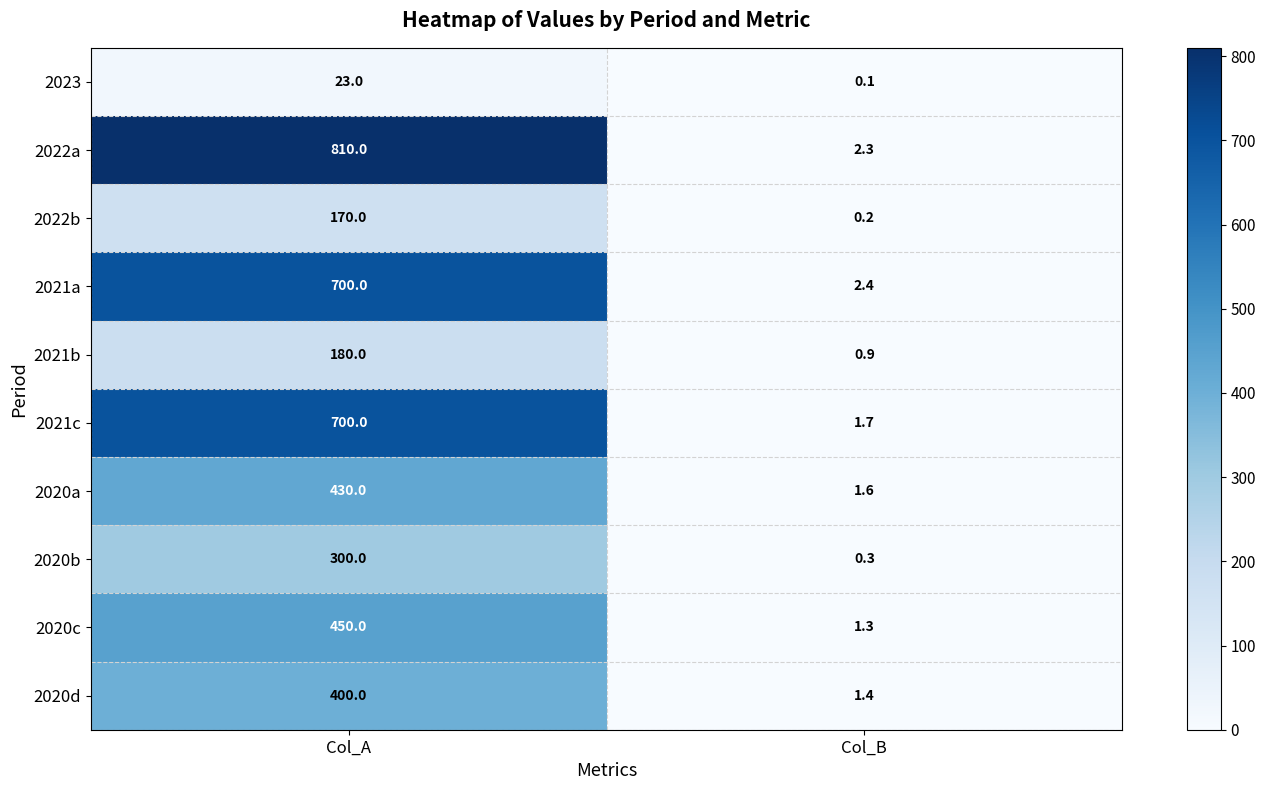

Which category has the highest value across all series?

Col_A